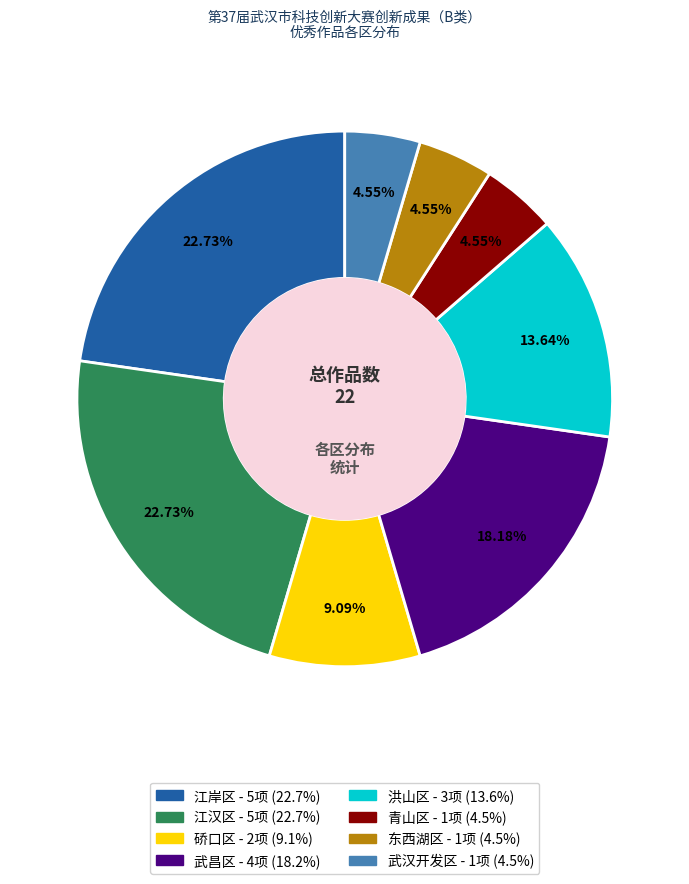

What percentage is NOT represented by 江汉区?

77.3%